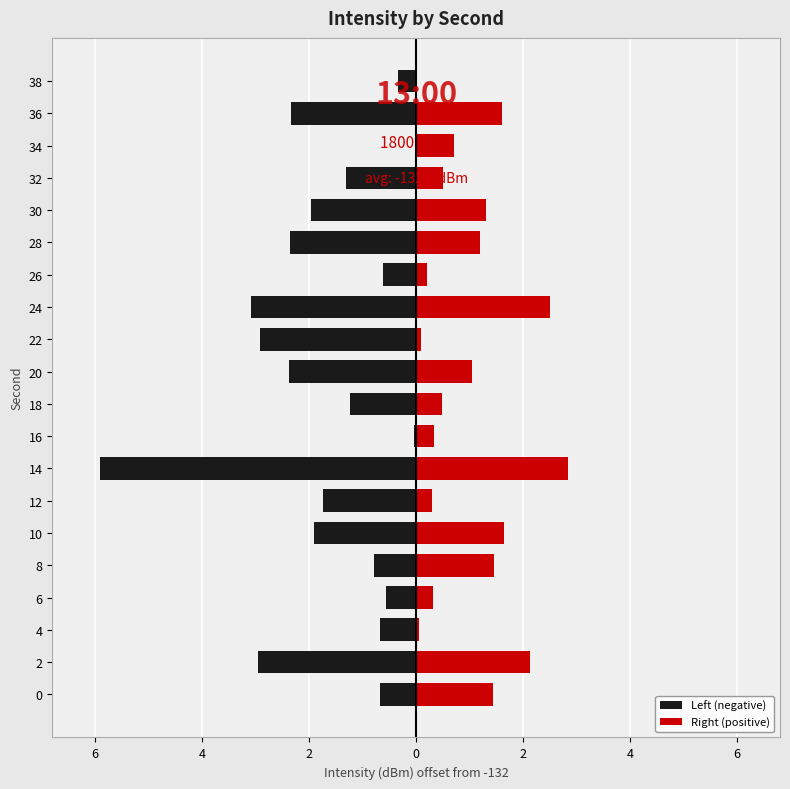

Between 4 and 6, which series saw the biggest shift?

Right (positive)